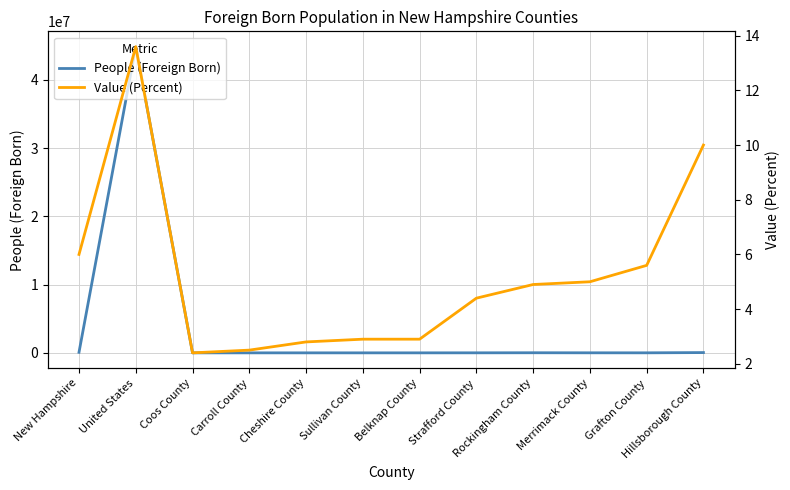

List the series in order of their peak value, lowest first.

Value (Percent), People (Foreign Born)